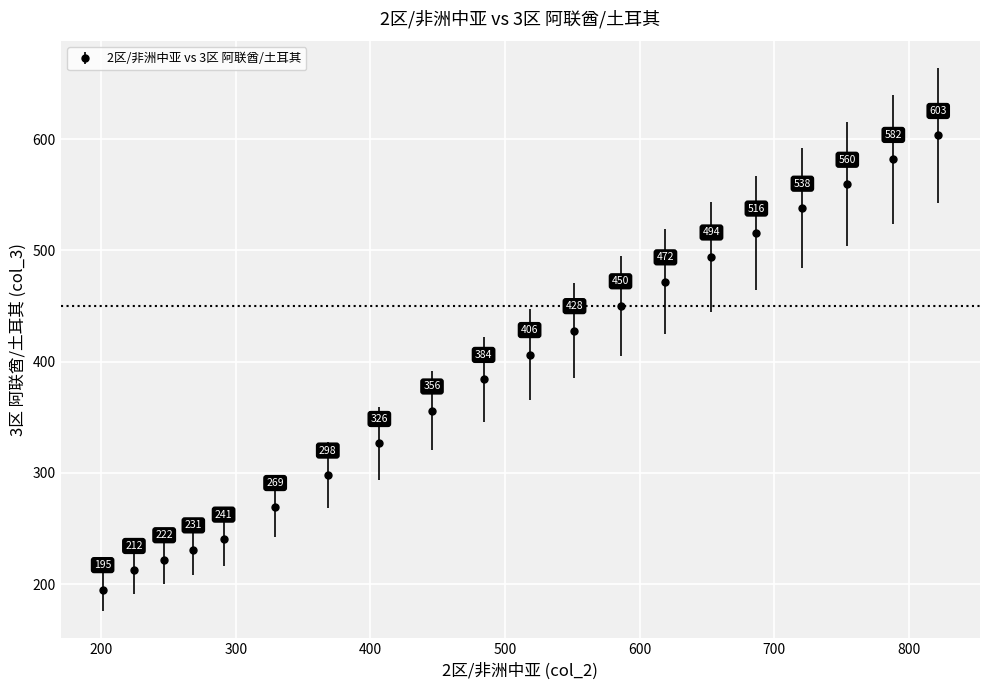

What is the minimum value shown in the chart?

195.1